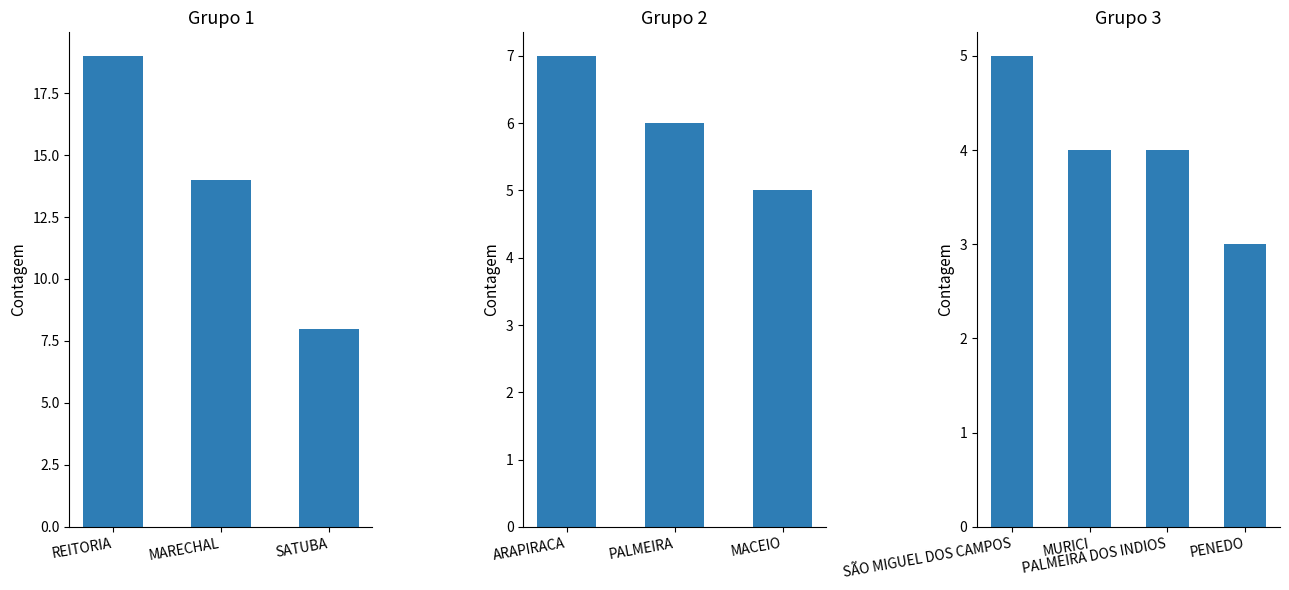

What is the value of the 6th bar from the left?

5